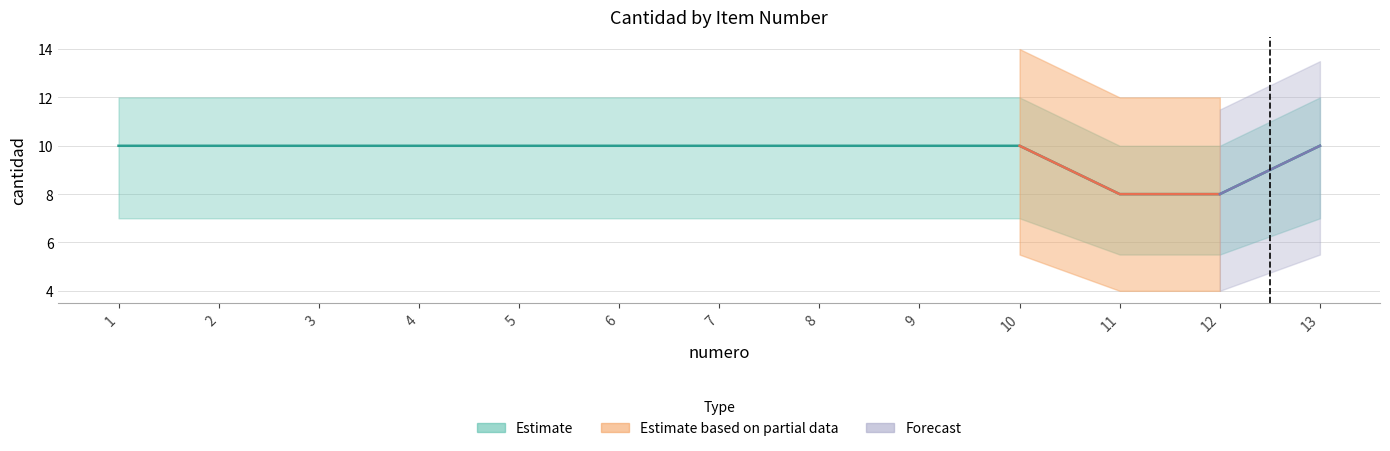

What is the difference between the maximum and minimum values in the upper series?

2.0